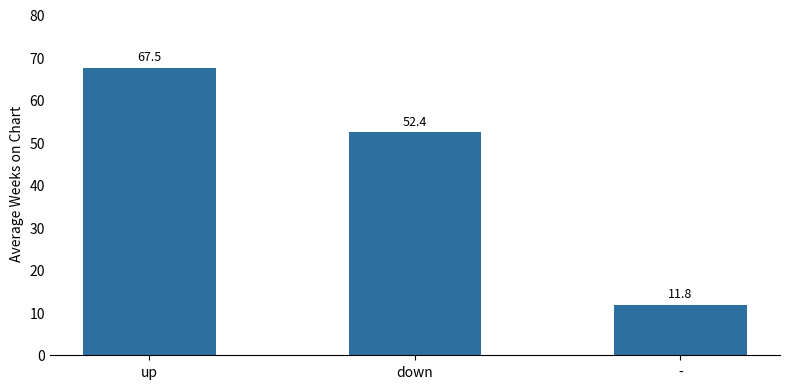

List the labels in order of value, smallest first.

-, down, up